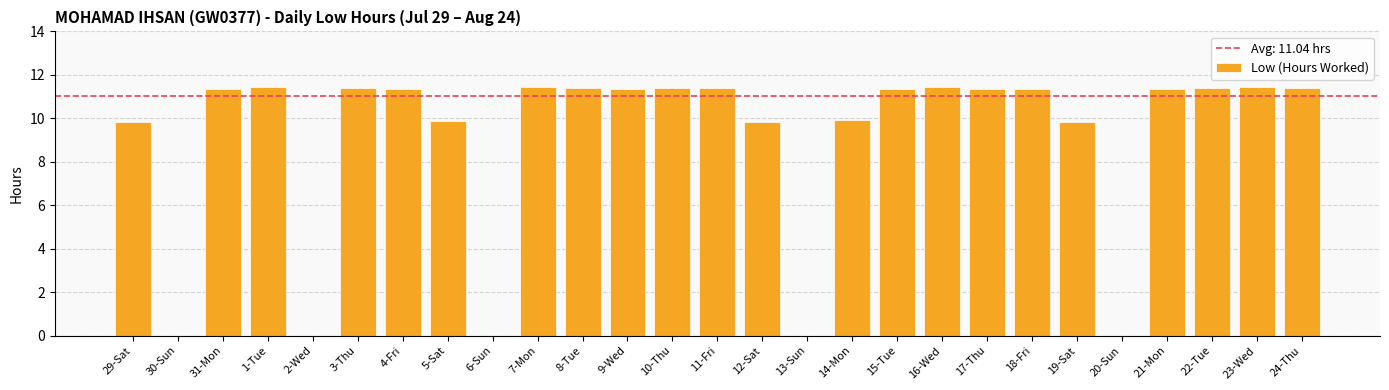

At which label does the data first exceed 11?

31-Mon